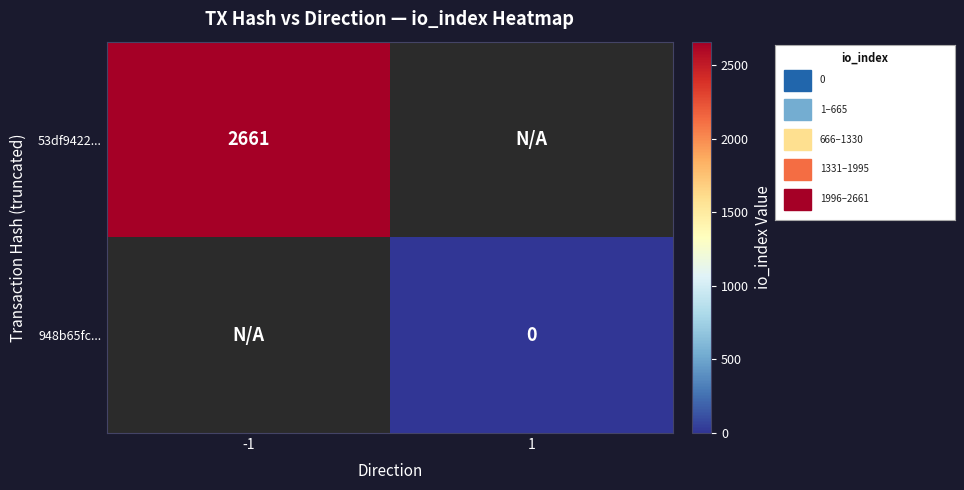

The 53df9422... series shows 1269 at -1. True or false?

False